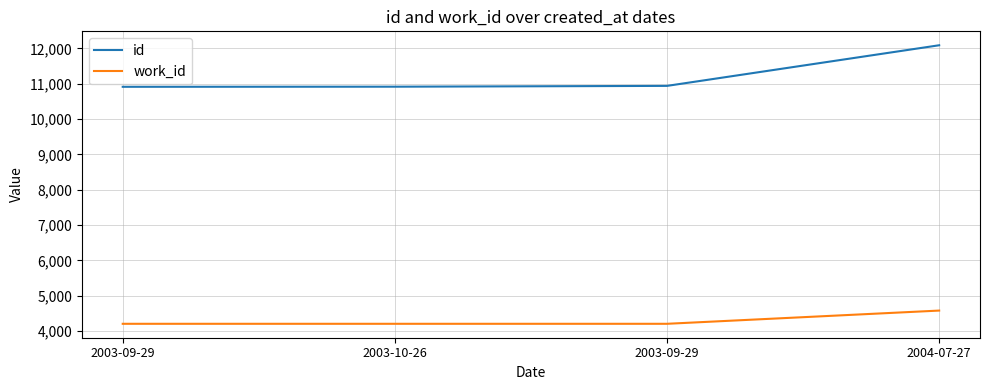

Is the value of id at 2003-09-29 greater than the value of work_id at 2003-09-29?

Yes